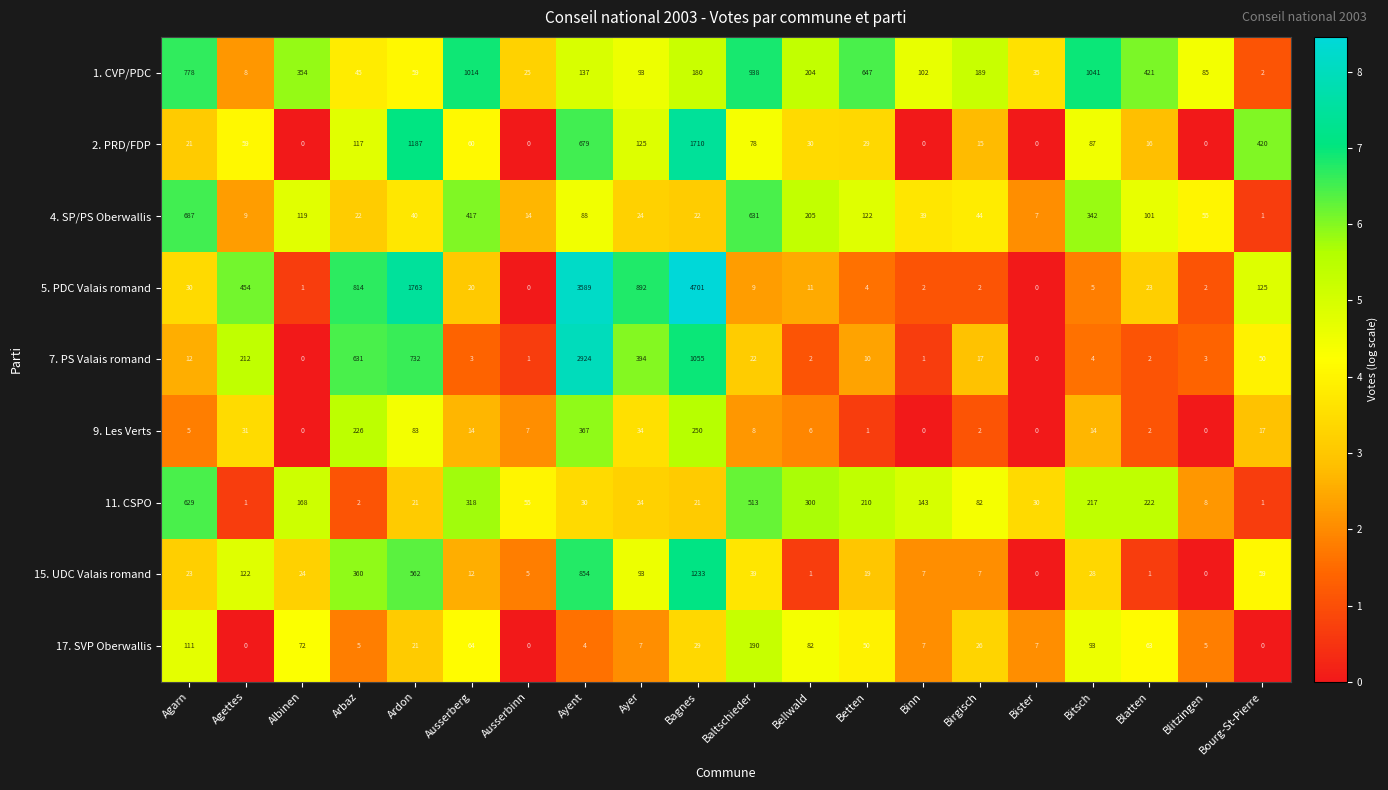

Read the 5. PDC Valais romand value at Ausserberg.

20